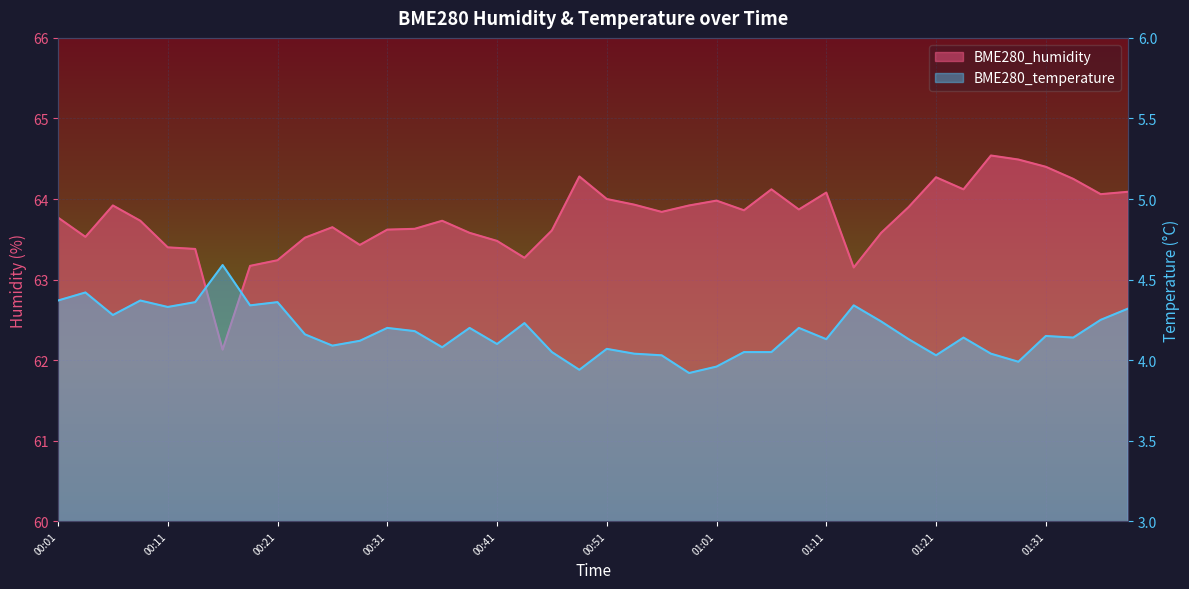

What is the difference between the maximum and minimum values in the BME280_humidity series?

2.4